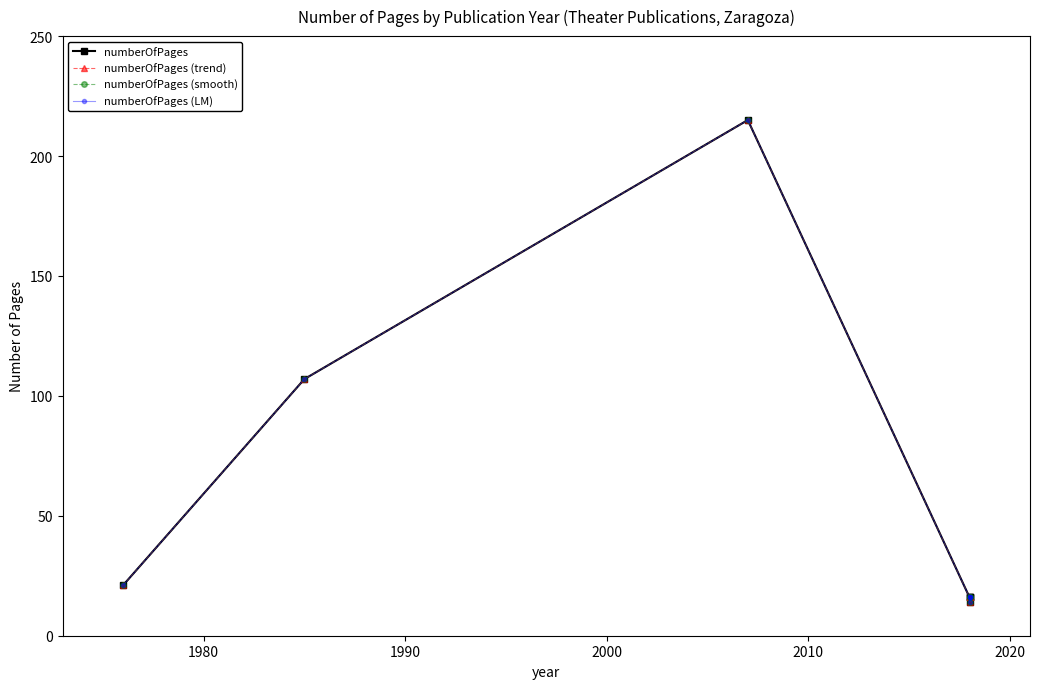

True or false: numberOfPages (trend) has a value of 178 at 1980.

False